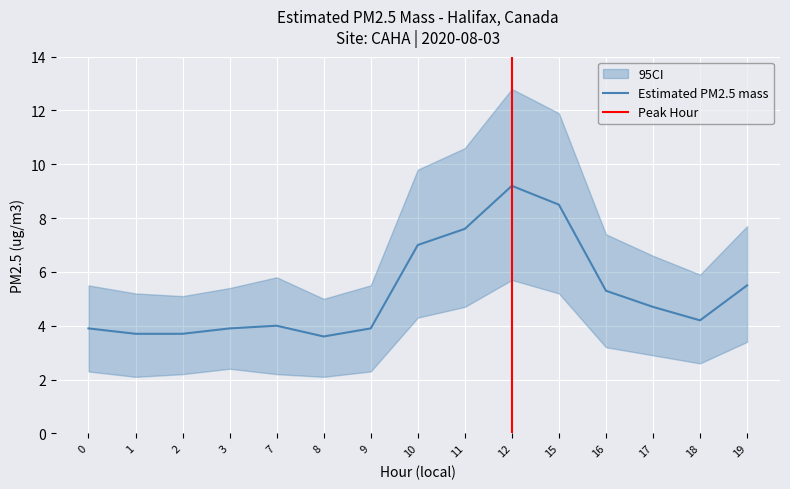

Reading right to left, extract all data points from this chart.

Estimated PM2.5 mass: 5.5	4.2	4.7	5.3	8.5	9.2	7.6	7.0	3.9	3.6	4.0	3.9	3.7	3.7	3.9
CI_upper: 7.7	5.9	6.6	7.4	11.9	12.8	10.6	9.8	5.5	5.0	5.8	5.4	5.1	5.2	5.5
CI_lower: 3.4	2.6	2.9	3.2	5.2	5.7	4.7	4.3	2.3	2.1	2.2	2.4	2.2	2.1	2.3